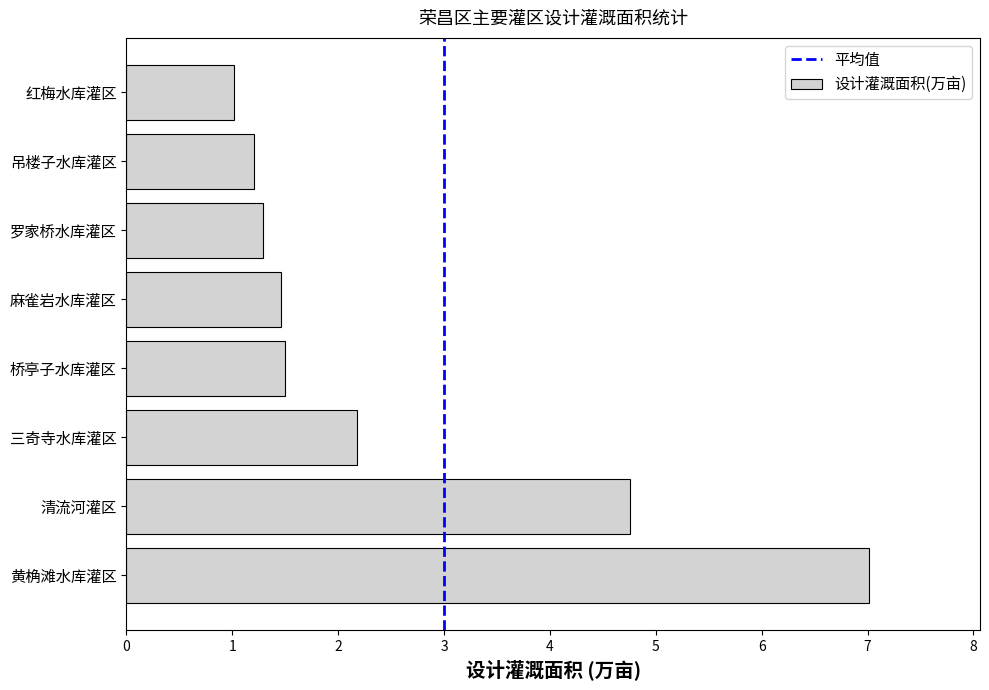

At which category does the chart reach its peak across all series?

黄桷滩水库灌区